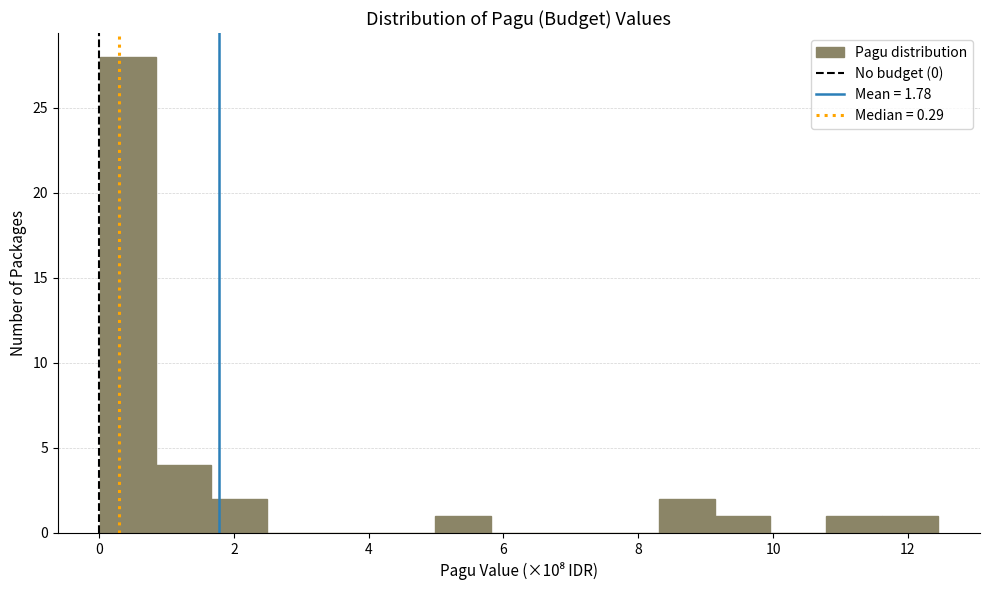

Reading left to right, list every bar in this chart as the range it spans on the x-axis followed by its height. Neither the bar edges nor the heights are printed on the chart, so give them approximately, as read against the axes.

0.0 to 0.8: 28
0.8 to 1.6: 4
1.6 to 2.4: 2
2.4 to 3.4: 0
3.4 to 4.2: 0
4.2 to 5.0: 0
5.0 to 5.8: 1
5.8 to 6.6: 0
6.6 to 7.4: 0
7.4 to 8.4: 0
8.4 to 9.2: 2
9.2 to 10.0: 1
10.0 to 10.8: 0
10.8 to 11.6: 1
11.6 to 12.4: 1